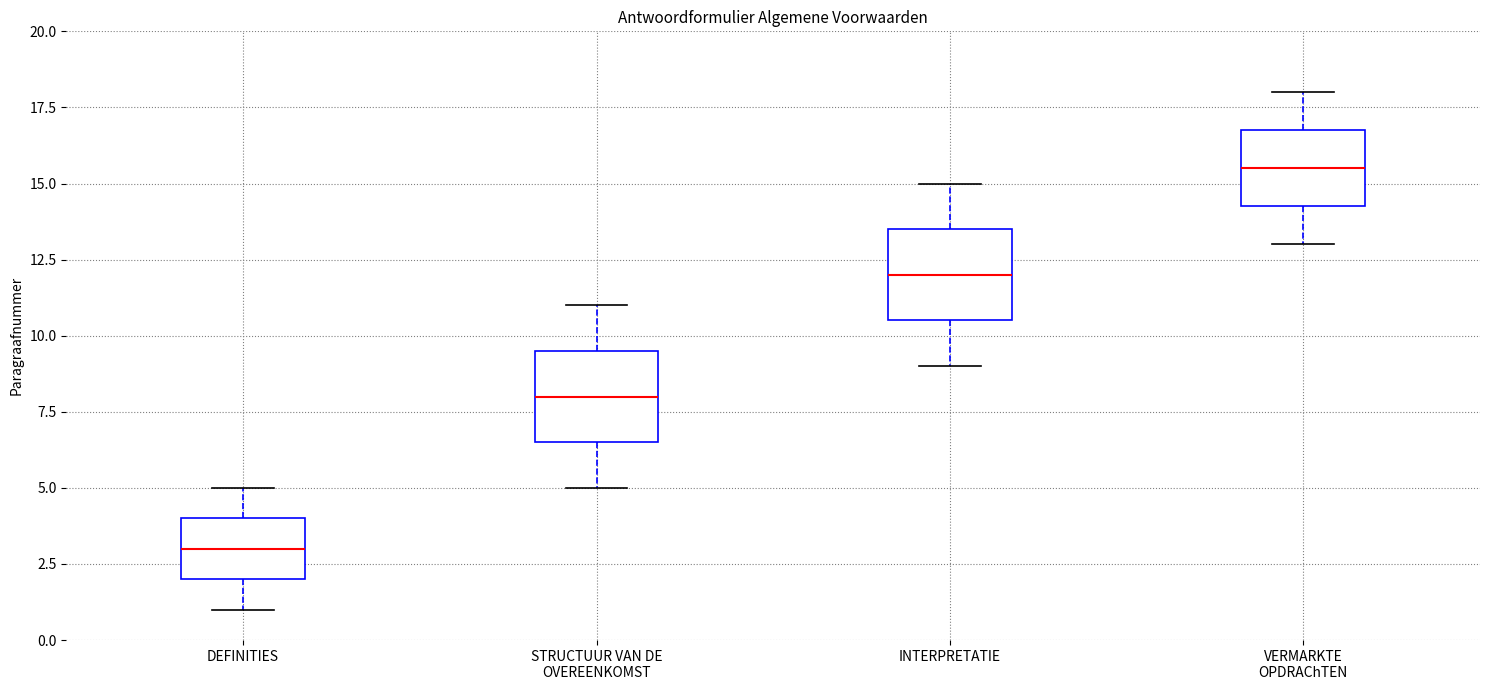

Reading left to right, transcribe this box plot: for each box, give where its median line is, the range the box spans, and where its two whiskers end, as read against the y-axis. The values are not printed on the chart, so give them approximately, as read against the axis.

DEFINITIES: median 3.0, box 2.0 to 4.0, whiskers 1.0 to 5.0
STRUCTUUR VAN DE OVEREENKOMST: median 8.0, box 6.5 to 9.5, whiskers 5.0 to 11.0
INTERPRETATIE: median 12.0, box 10.5 to 13.5, whiskers 9.0 to 15.0
VERMARKTE OPDRAChTEN: median 15.5, box 14.5 to 17.0, whiskers 13.0 to 18.0